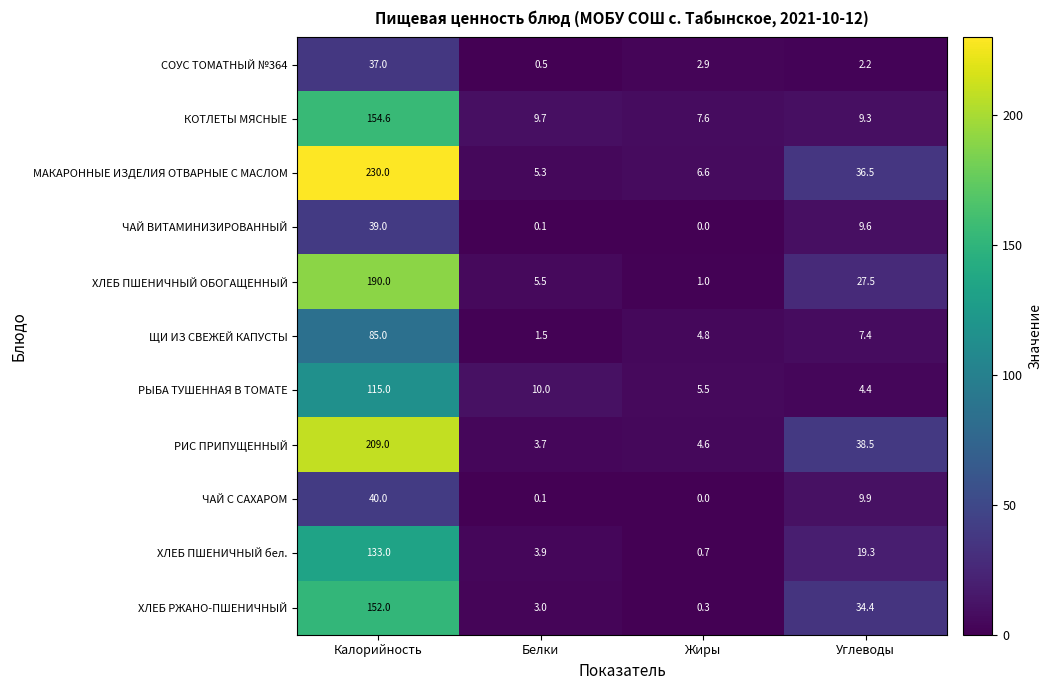

List the series in order of their peak value, lowest first.

СОУС ТОМАТНЫЙ №364, ЧАЙ ВИТАМИНИЗИРОВАННЫЙ, ЧАЙ С САХАРОМ, ЩИ ИЗ СВЕЖЕЙ КАПУСТЫ, РЫБА ТУШЕННАЯ В ТОМАТЕ, ХЛЕБ ПШЕНИЧНЫЙ бел., ХЛЕБ РЖАНО-ПШЕНИЧНЫЙ, КОТЛЕТЫ МЯСНЫЕ, ХЛЕБ ПШЕНИЧНЫЙ ОБОГАЩЕННЫЙ, РИС ПРИПУЩЕННЫЙ, МАКАРОННЫЕ ИЗДЕЛИЯ ОТВАРНЫЕ С МАСЛОМ